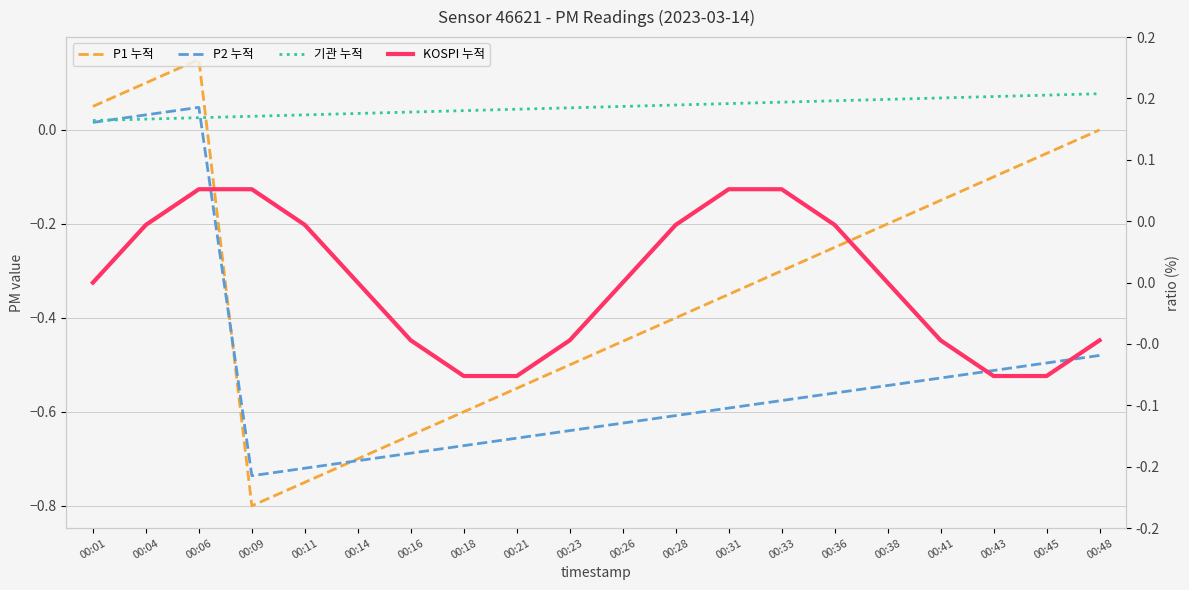

Reading right to left, what are all the values shown in this chart?

P1 누적: 0.0	-0.0	-0.1	-0.1	-0.2	-0.2	-0.3	-0.3	-0.4	-0.4	-0.5	-0.5	-0.6	-0.6	-0.7	-0.7	-0.8	0.2	0.1	0.1
P2 누적: -0.5	-0.5	-0.5	-0.5	-0.5	-0.6	-0.6	-0.6	-0.6	-0.6	-0.6	-0.7	-0.7	-0.7	-0.7	-0.7	-0.7	0.0	0.0	0.0
기관 누적: 0.1	0.1	0.1	0.1	0.1	0.1	0.1	0.1	0.1	0.1	0.0	0.0	0.0	0.0	0.0	0.0	0.0	0.0	0.0	0.0
KOSPI 누적: -0.0	-0.1	-0.1	-0.0	0.0	0.0	0.1	0.1	0.0	-0.0	-0.0	-0.1	-0.1	-0.0	0.0	0.0	0.1	0.1	0.0	0.0